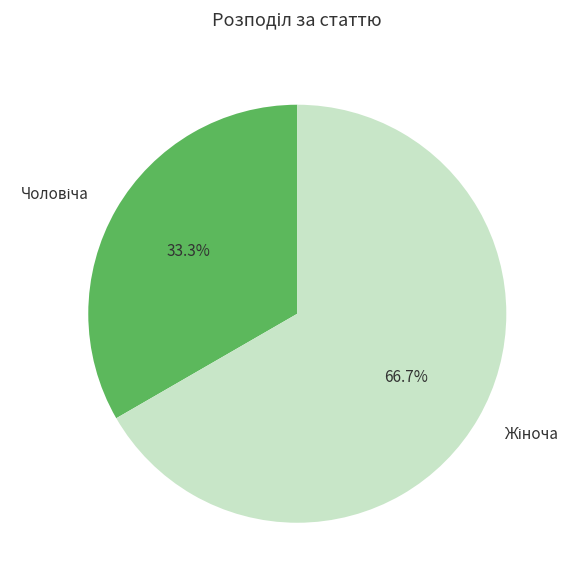

Count the number of slices in the pie.

2